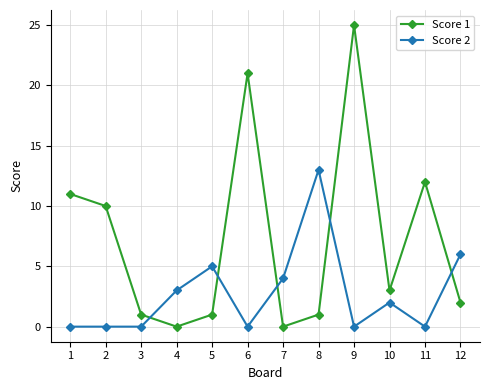

What is the value of the Score 1 point at the 5th from the left?

1